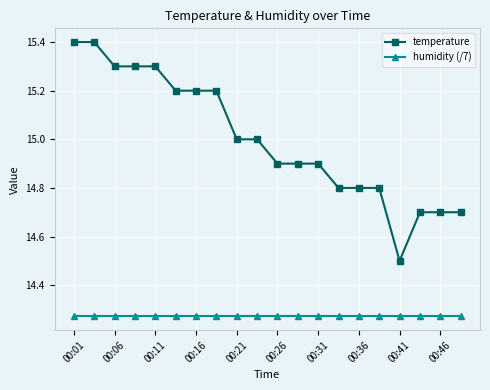

True or false: humidity (/7) and temperature intersect in this chart.

False